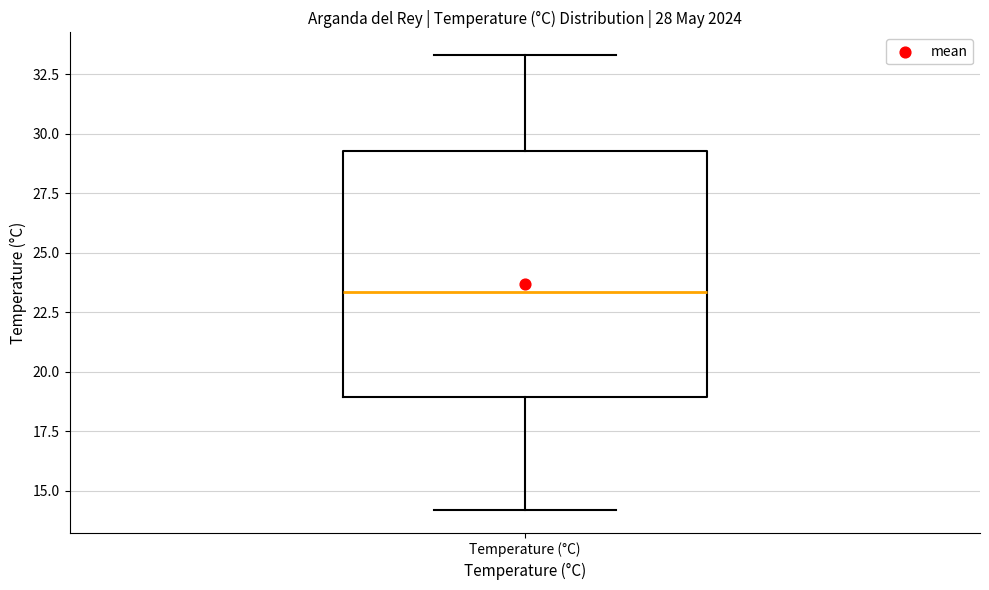

Transcribe this box plot: give where the median line is, the range the box spans, and where the two whiskers end, as read against the y-axis. The values are not printed on the chart, so give them approximately, as read against the axis.

median 23.5, box 19.0 to 29.5, whiskers 14.0 to 33.5